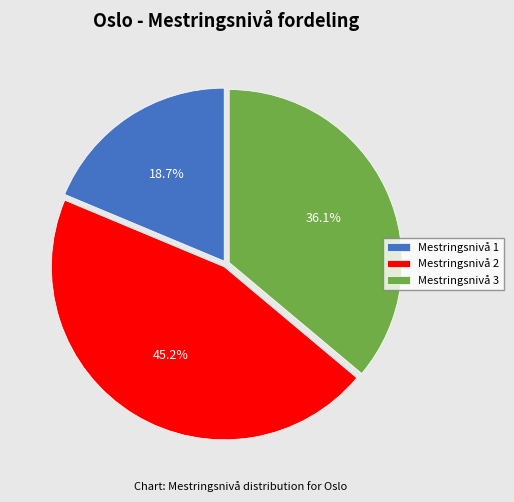

Combined, what portion of the pie is Mestringsnivå 1 and Mestringsnivå 3?

54.8%